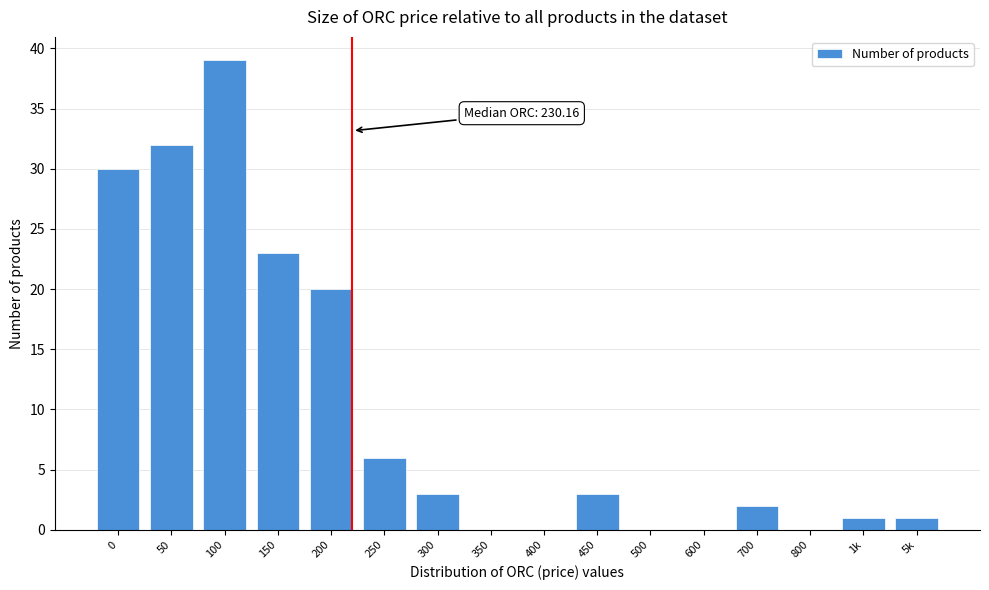

Reading left to right, list all the values displayed in this chart.

0=30	50=32	100=39	150=23	200=20	250=6	300=3	350=0	400=0	450=3	500=0	600=0	700=2	800=0	1k=1	5k=1